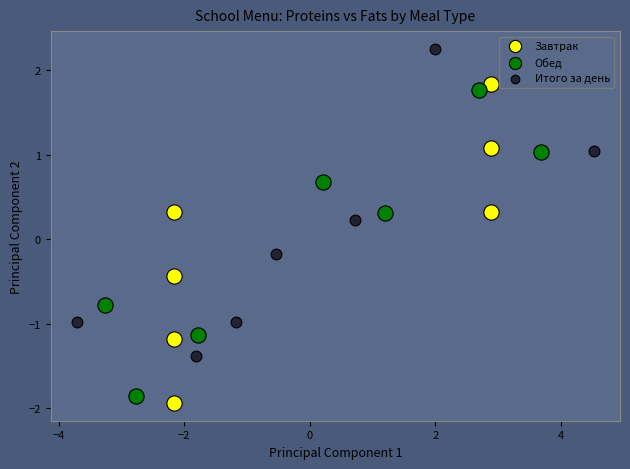

What are all the series names shown in the legend?

Завтрак, Обед, Итого за день